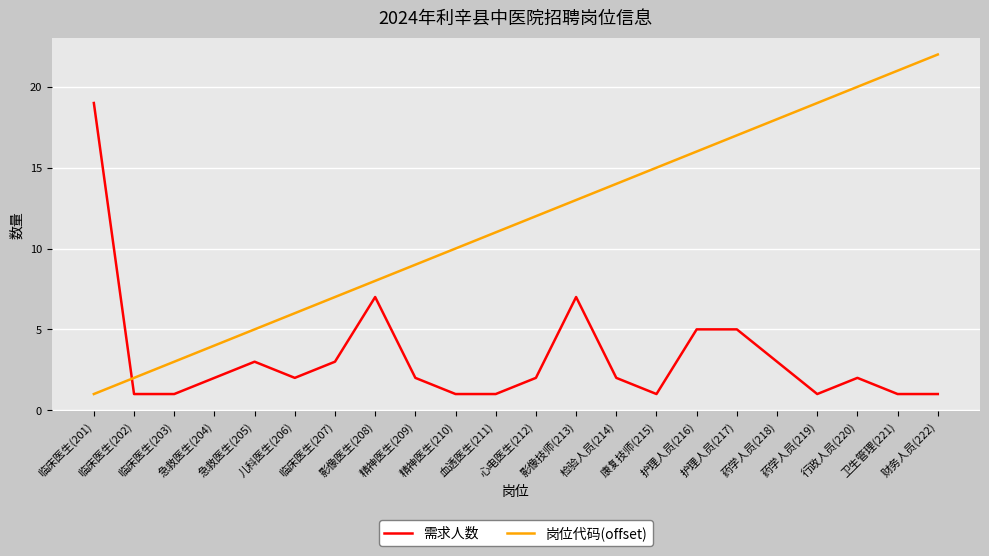

What is the sum of the 需求人数 values at 儿科医生(206) and 精神医生(209)?

4